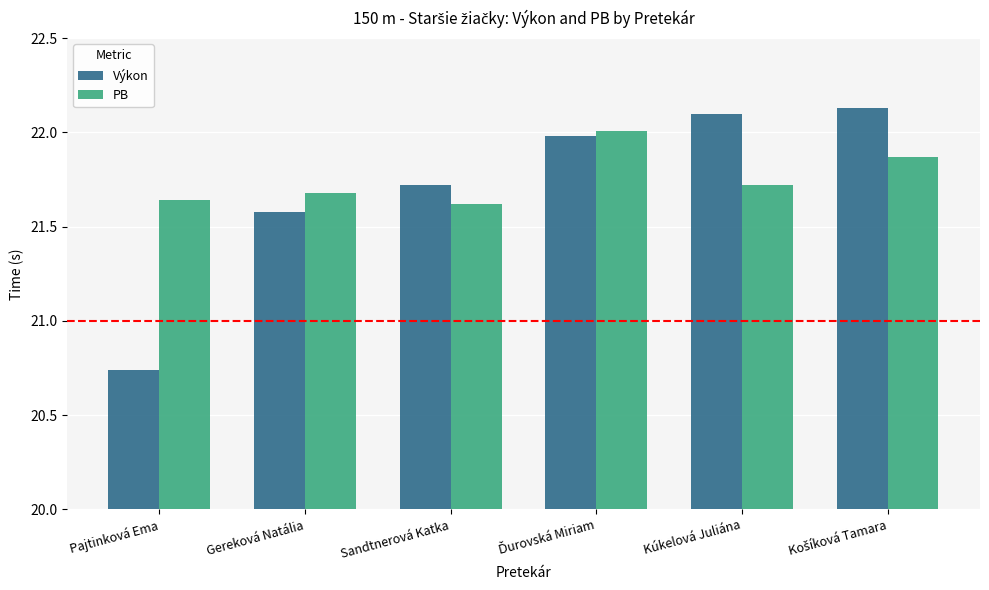

What is the label of the 2nd bar from the left?

Gereková Natália